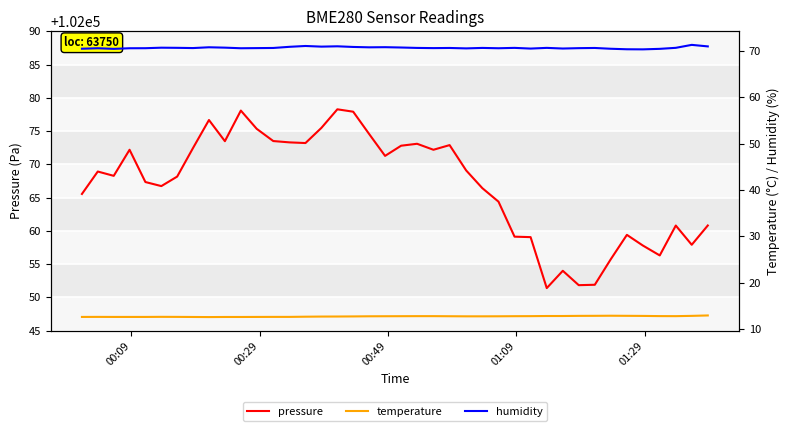

What is the minimum value for pressure?

102051.4